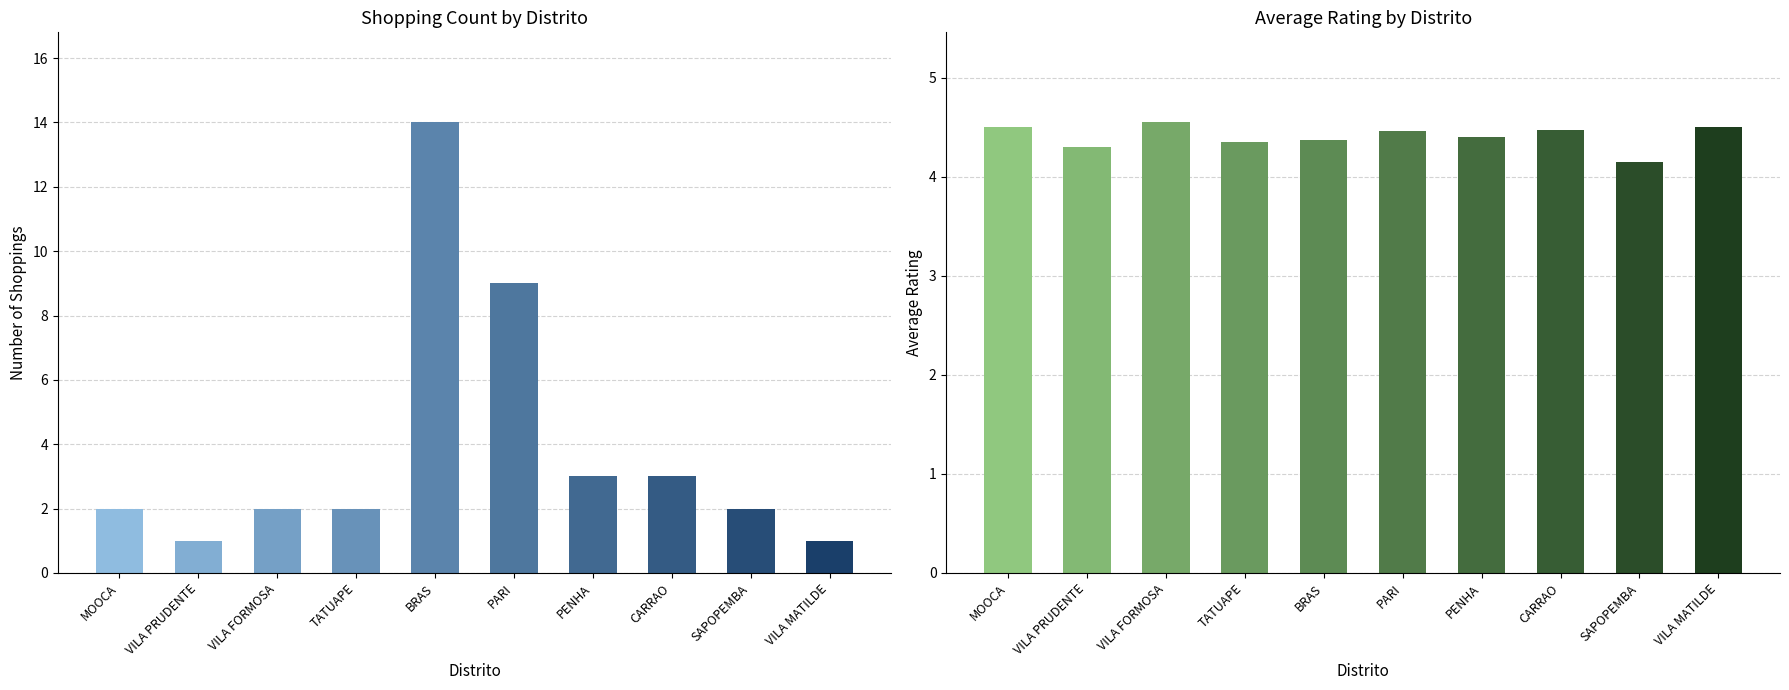

What are all the series names shown in the legend?

Count, Avg Rating